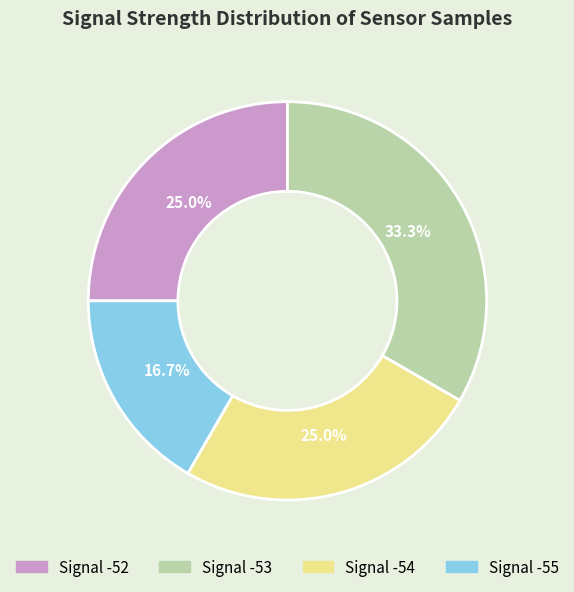

Which has a higher value, Signal -52 or Signal -53?

Signal -53